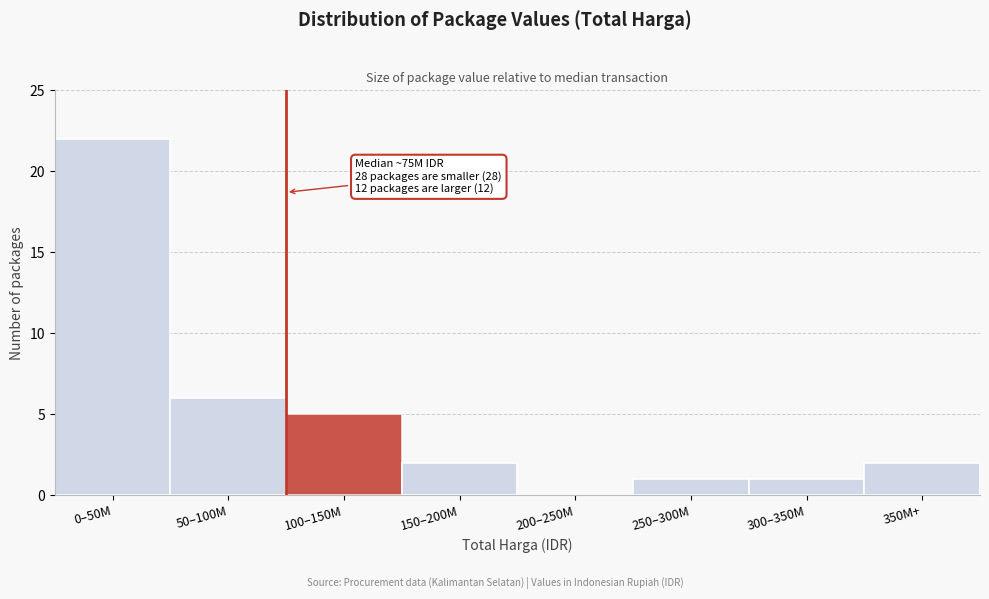

Reading right to left, extract all data points from this chart.

350M+=2	300–350M=1	250–300M=1	200–250M=0	150–200M=2	100–150M=5	50–100M=6	0–50M=22